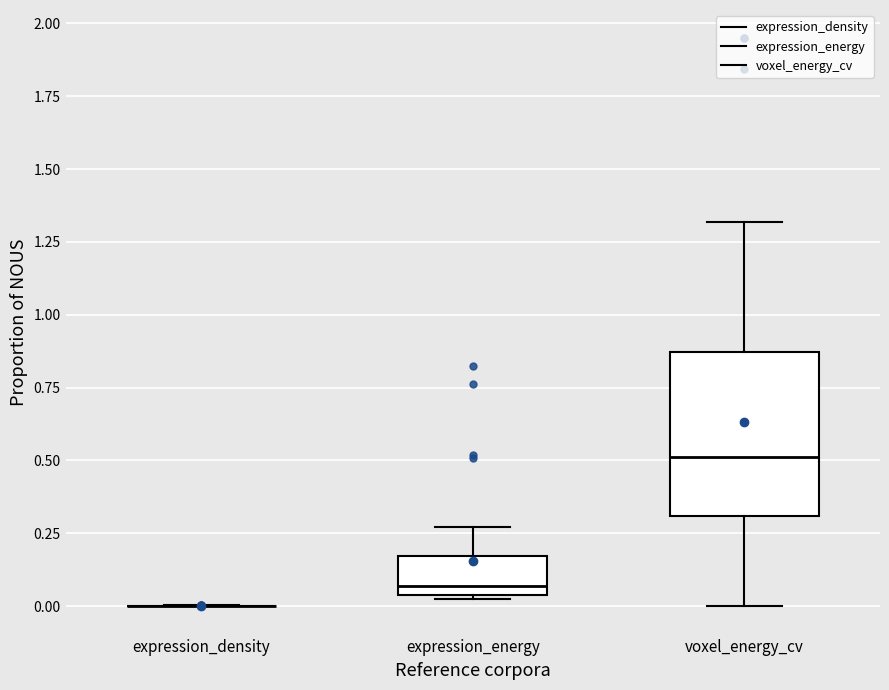

Reading left to right, transcribe this box plot: for each box, give where its median line is, the range the box spans, and where its two whiskers end, as read against the y-axis. The values are not printed on the chart, so give them approximately, as read against the axis.

expression_density: box collapsed to a line at 0.00, whiskers 0.00 to 0.00
expression_energy: median 0.05 (just above the box's lower edge), box 0.05 to 0.15, whiskers 0.00 to 0.25
voxel_energy_cv: median 0.50, box 0.30 to 0.85, whiskers 0.00 to 1.30